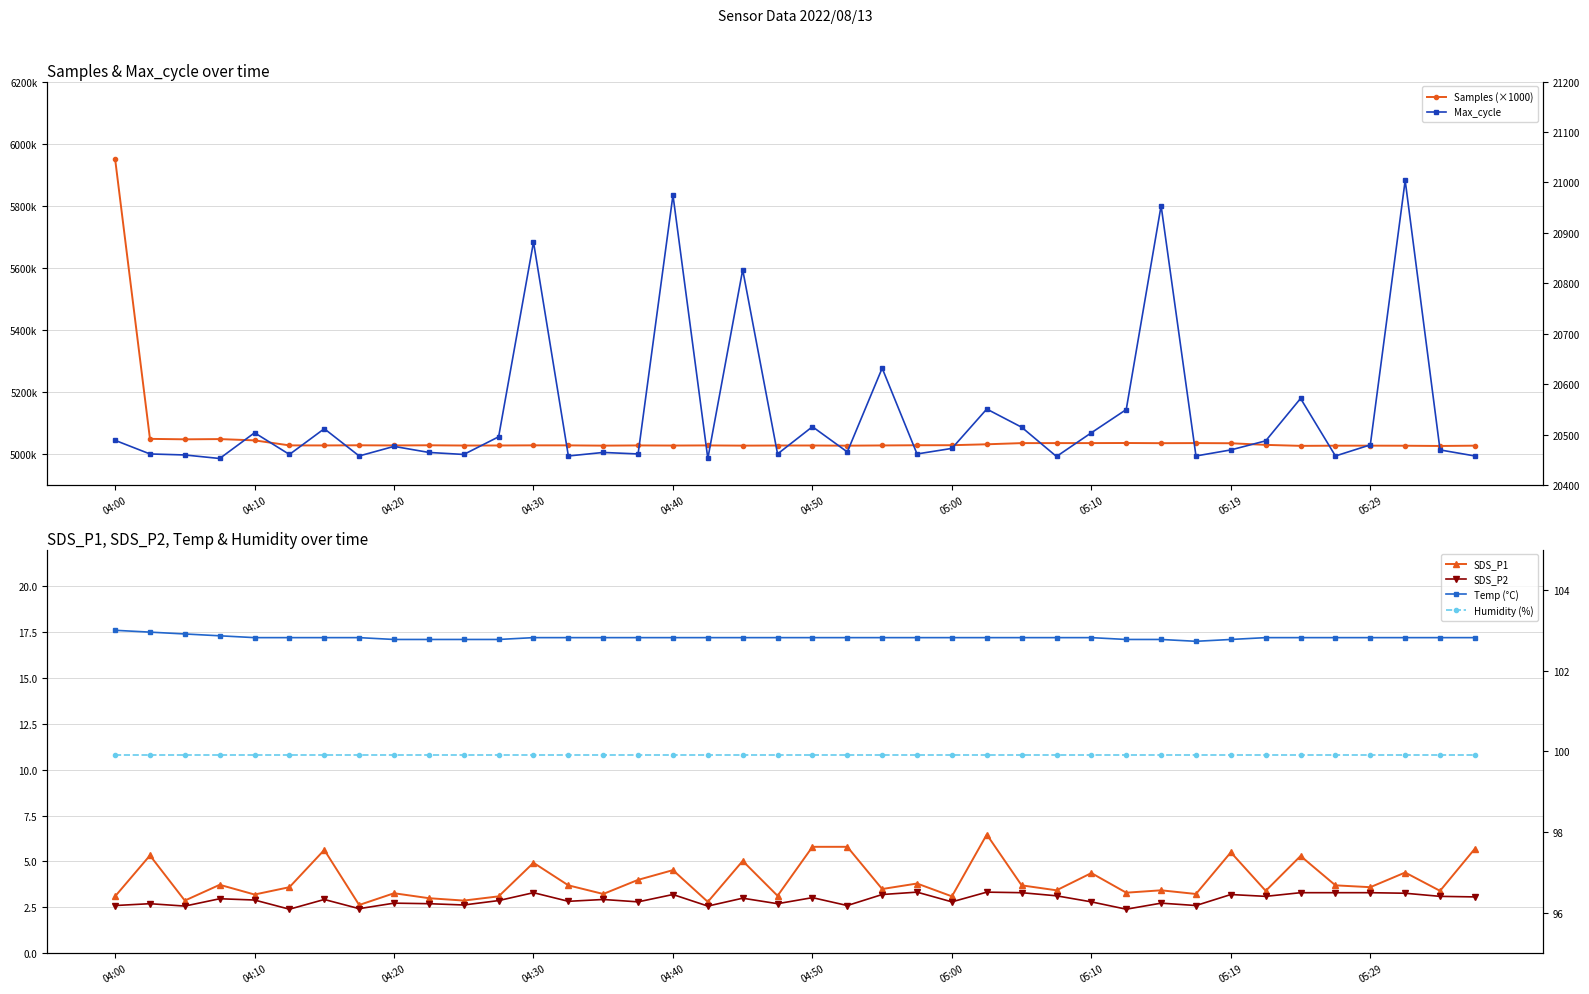

What is the value of the Max_cycle point at the 8th from the left?

20458.0